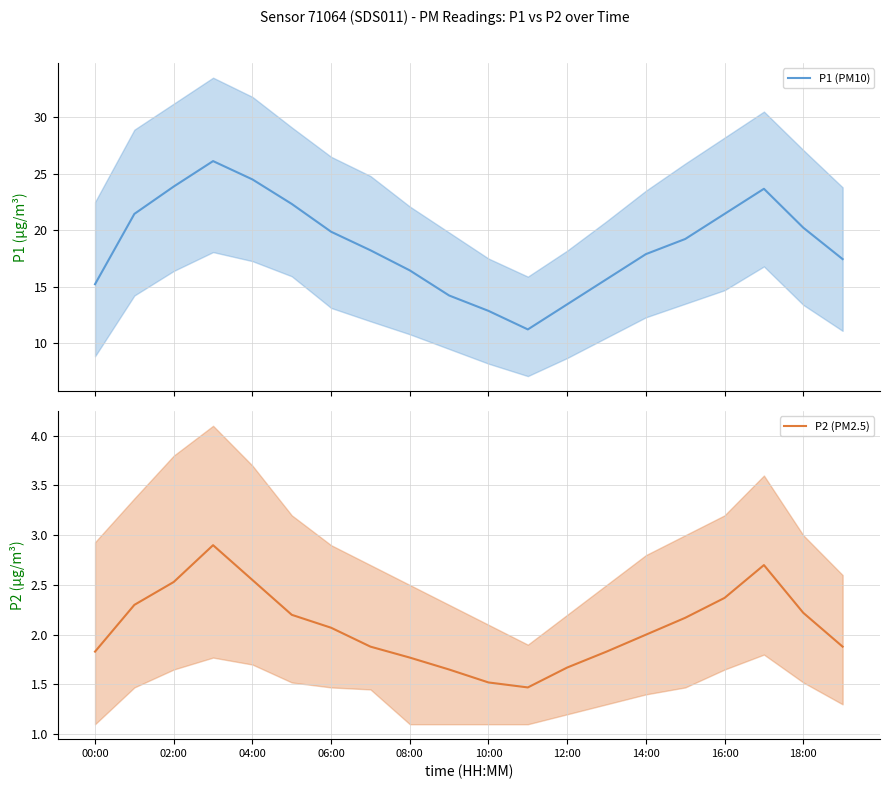

True or false: P1 (PM10) and P2 (PM2.5) cross at least once.

False